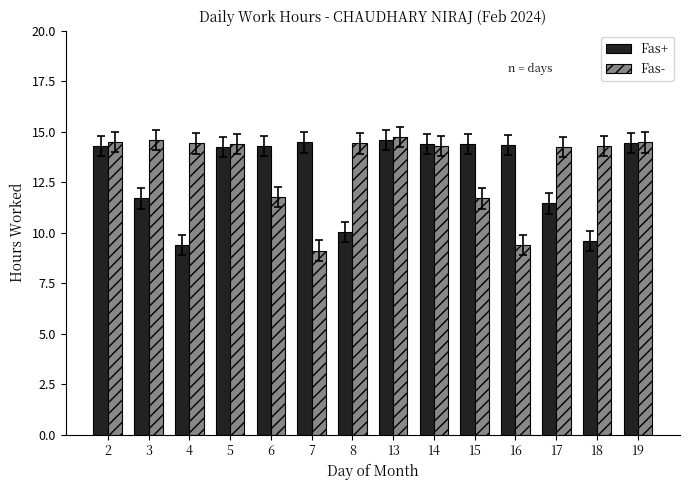

What is the spread (max minus min) of values at 8?

4.4